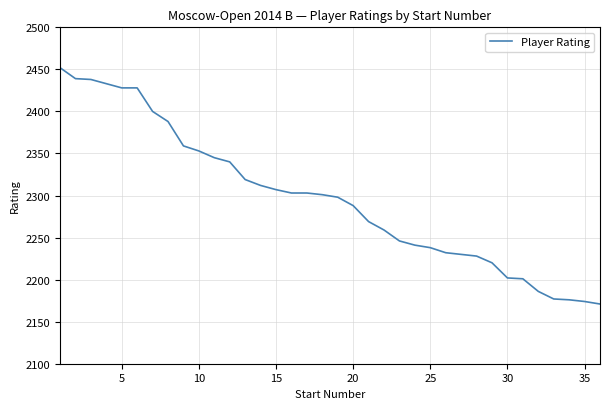

What is the greatest value displayed?

2452